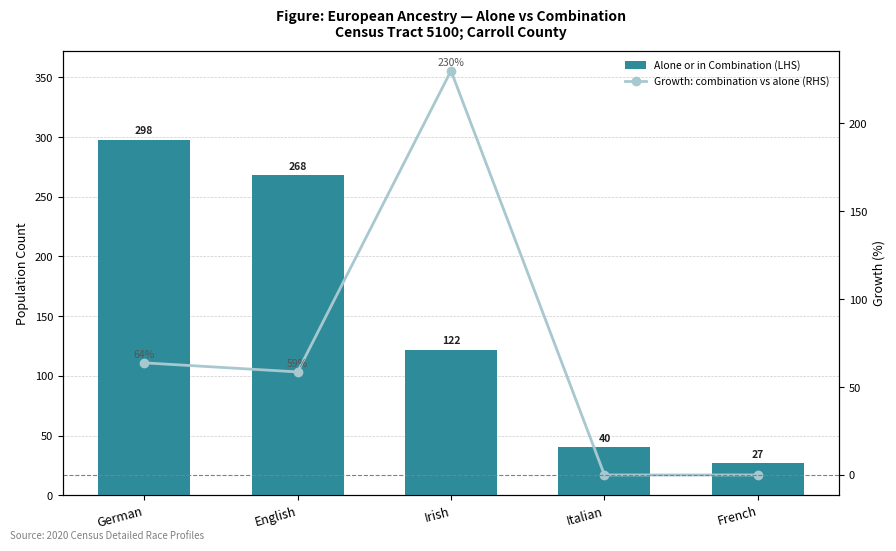

Which series has the largest range (max minus min)?

Alone or in Combination (LHS)